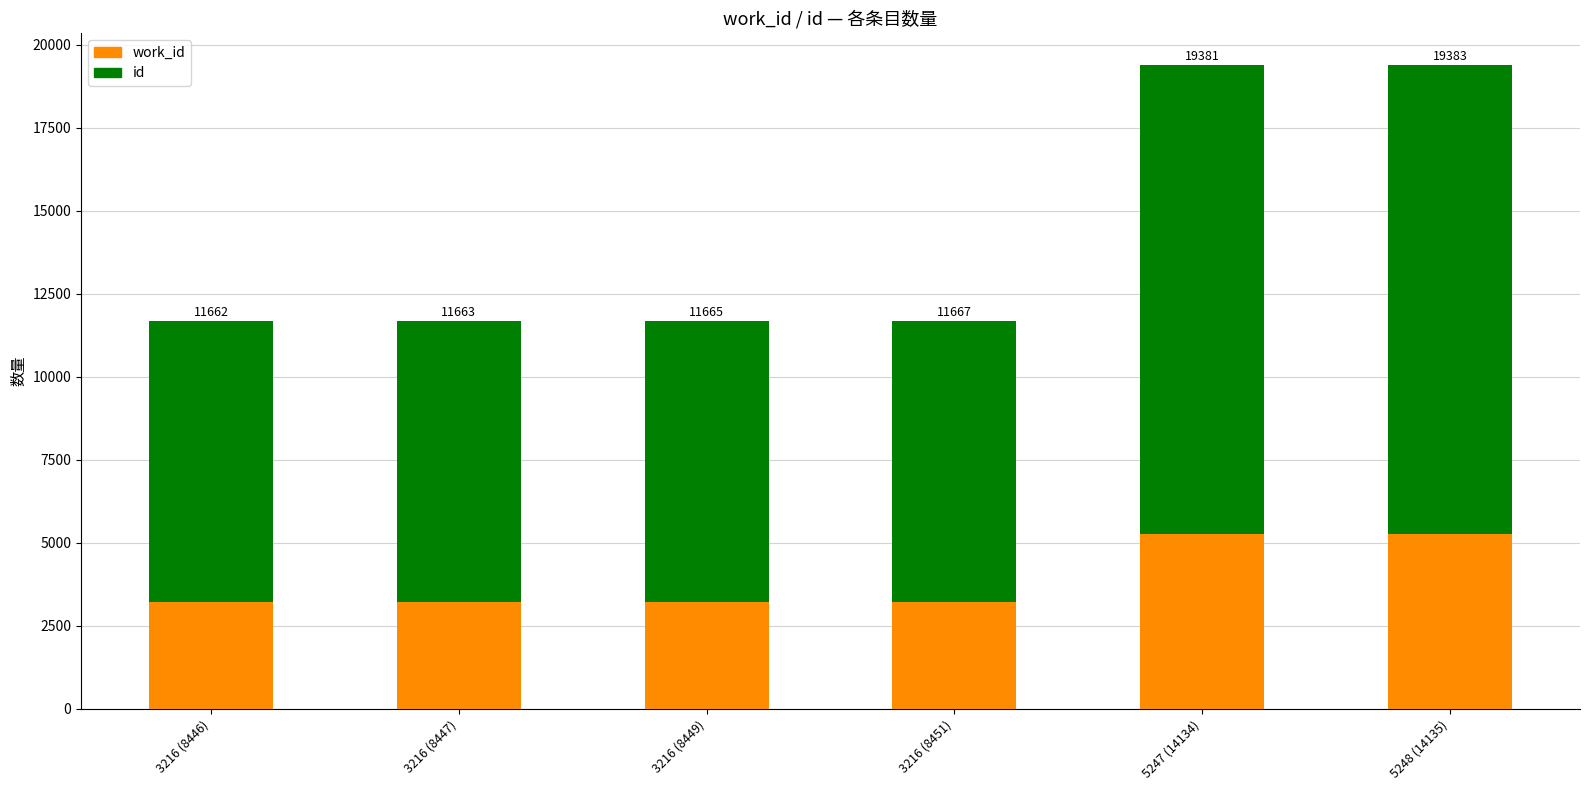

How many bars are there in total?

6